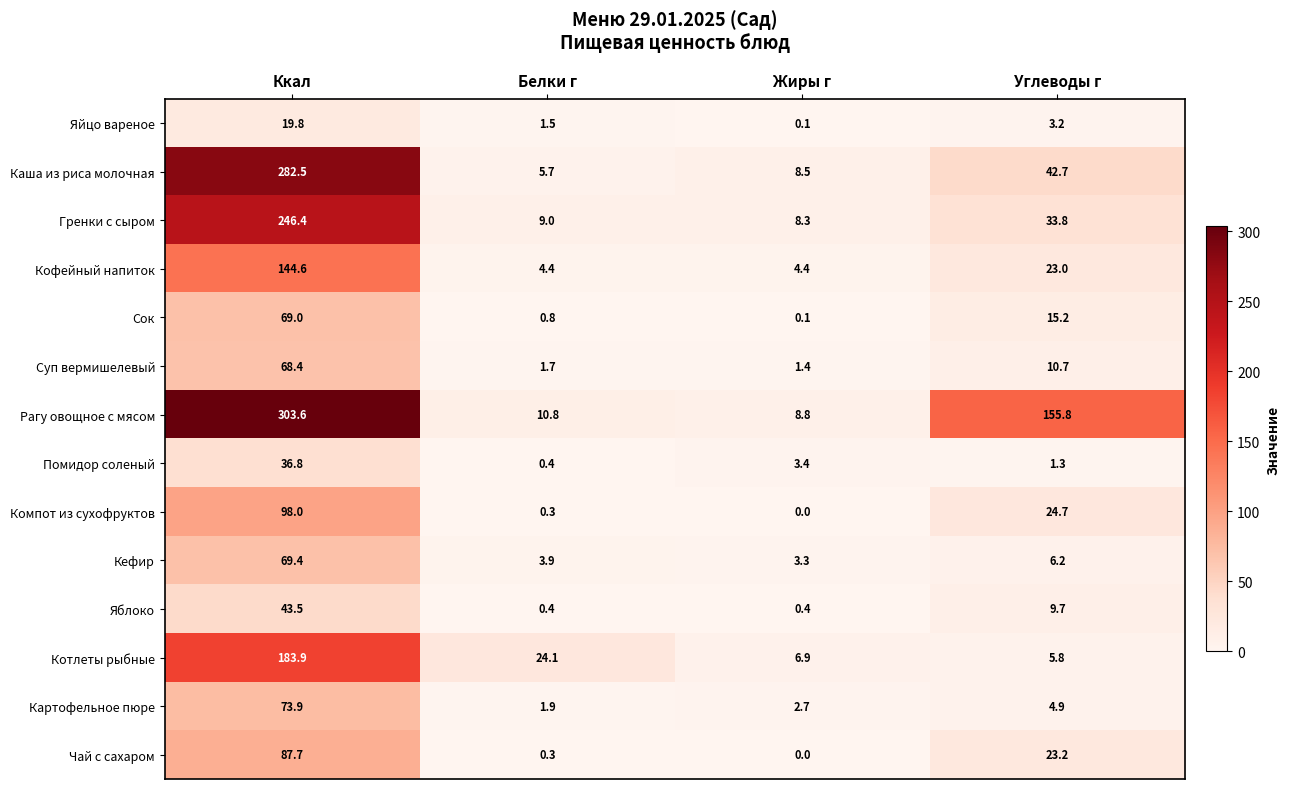

Rank the series at Углеводы г from highest to lowest value.

Рагу овощное с мясом, Каша из риса молочная, Гренки с сыром, Компот из сухофруктов, Чай с сахаром, Кофейный напиток, Сок, Суп вермишелевый, Яблоко, Кефир, Котлеты рыбные, Картофельное пюре, Яйцо вареное, Помидор соленый